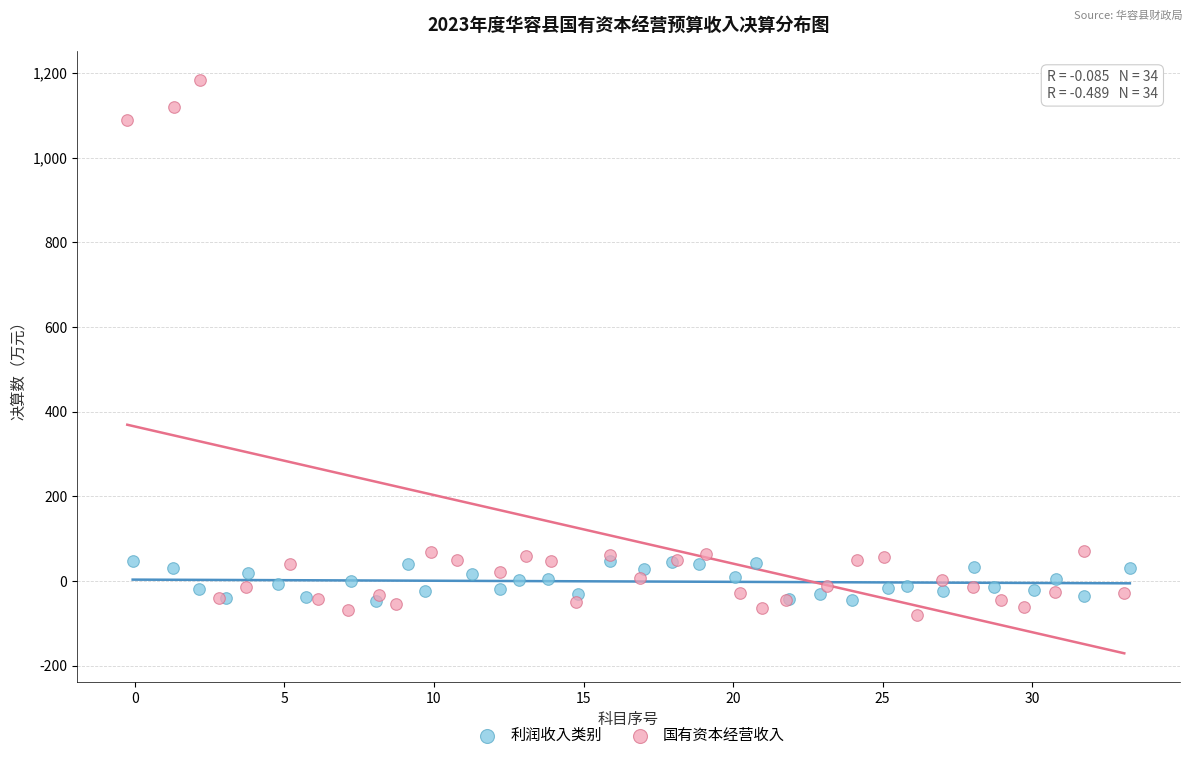

Which series reaches the maximum Y coordinate?

国有资本经营收入